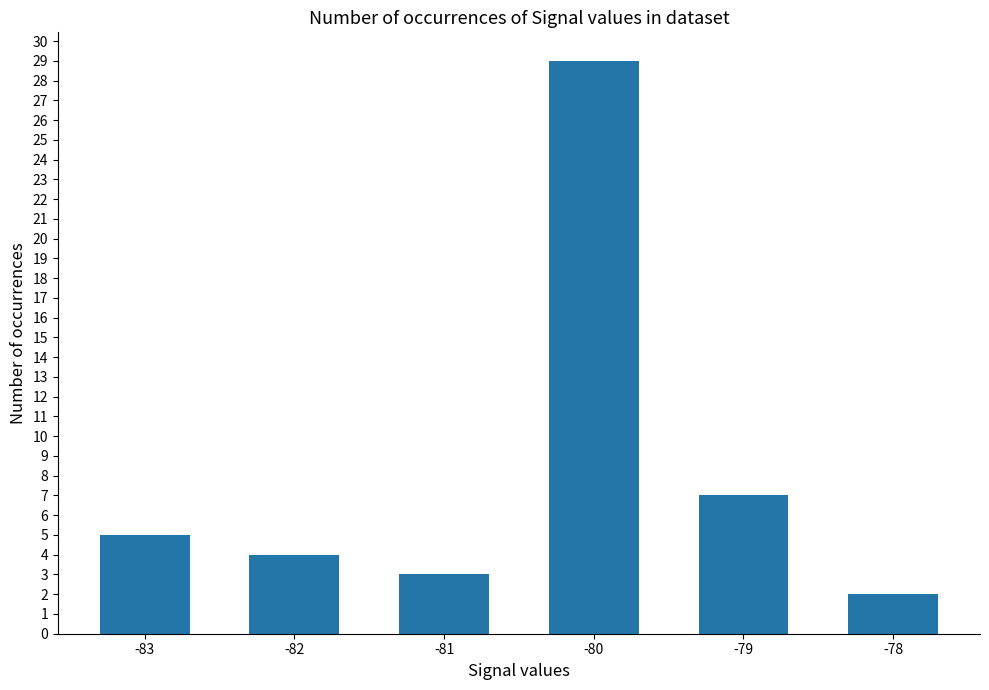

Rank the categories by value from highest to lowest.

-80, -79, -83, -82, -81, -78